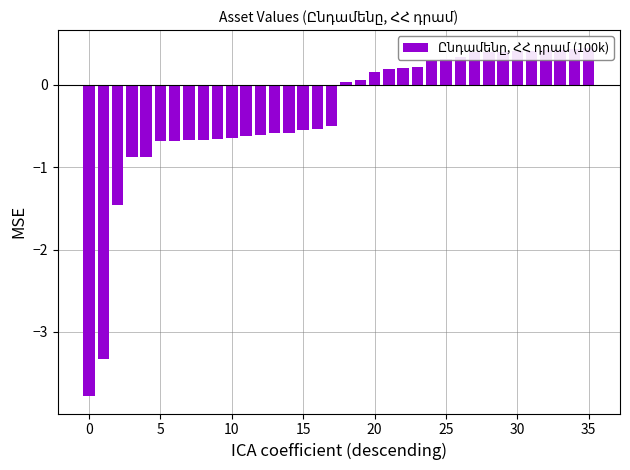

Is it true that the value at 25 is 0.5?

False